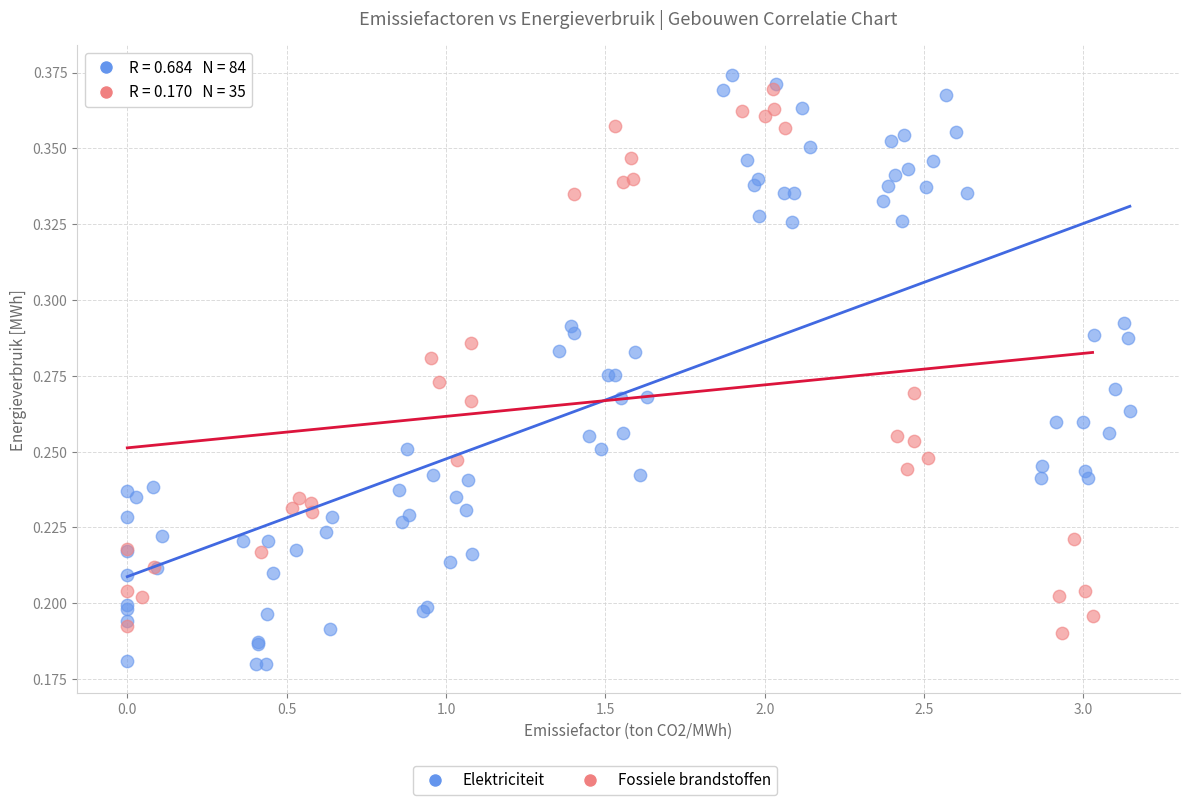

Which series reaches the maximum Y coordinate?

Elektriciteit